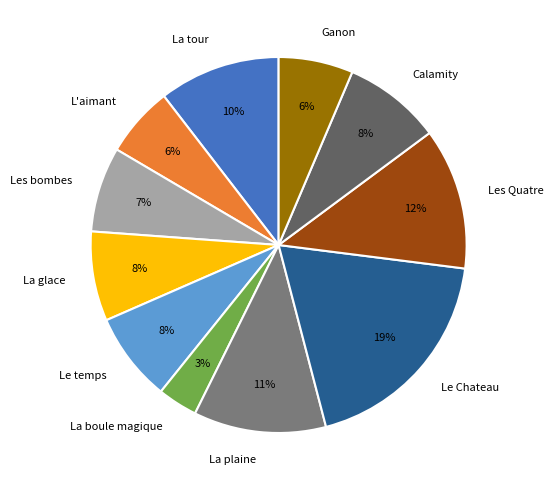

How many segments does this pie chart have?

11